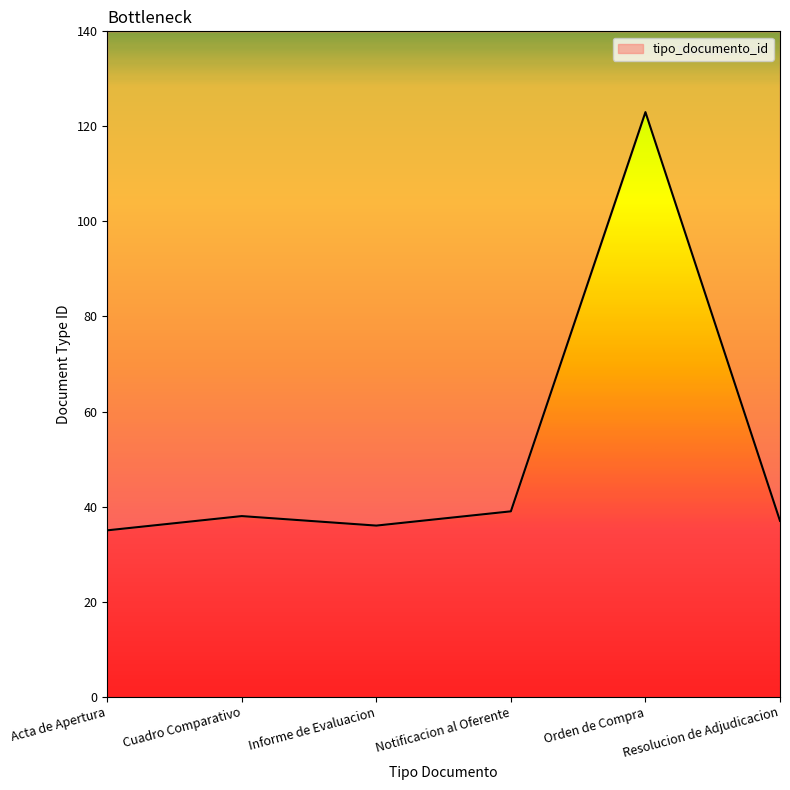

What is the smallest value displayed?

35